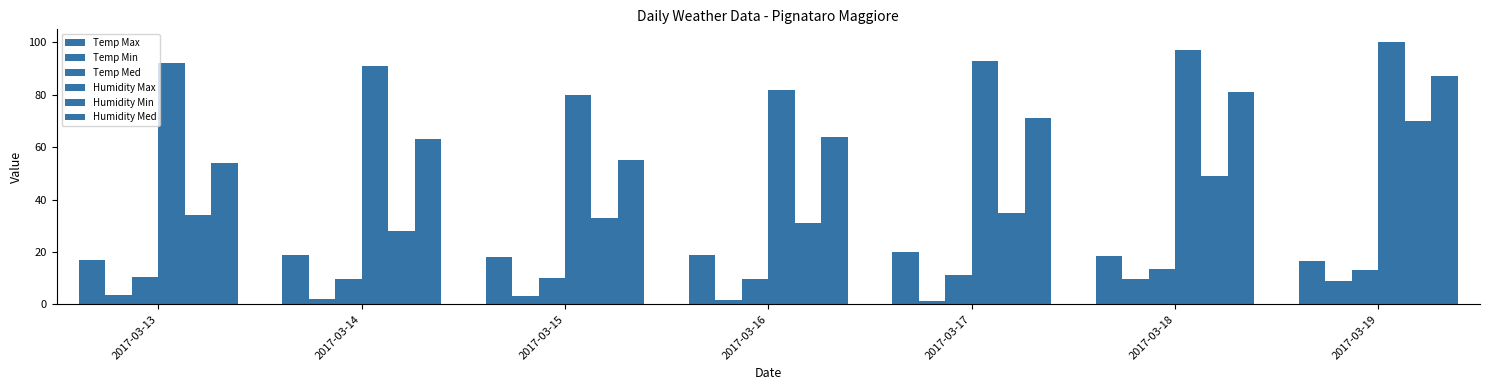

How many bars are there in total?

42